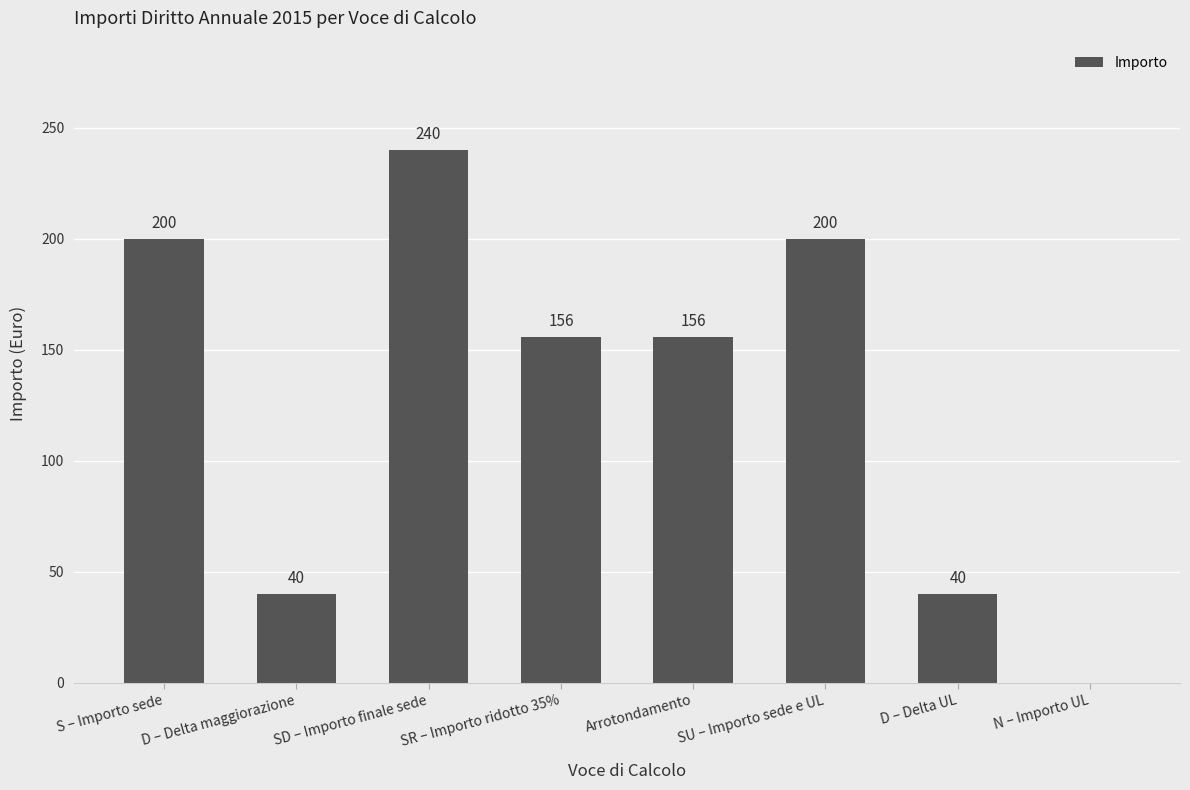

What is the approximate value at SR – Importo ridotto 35%, to the nearest 5?

155